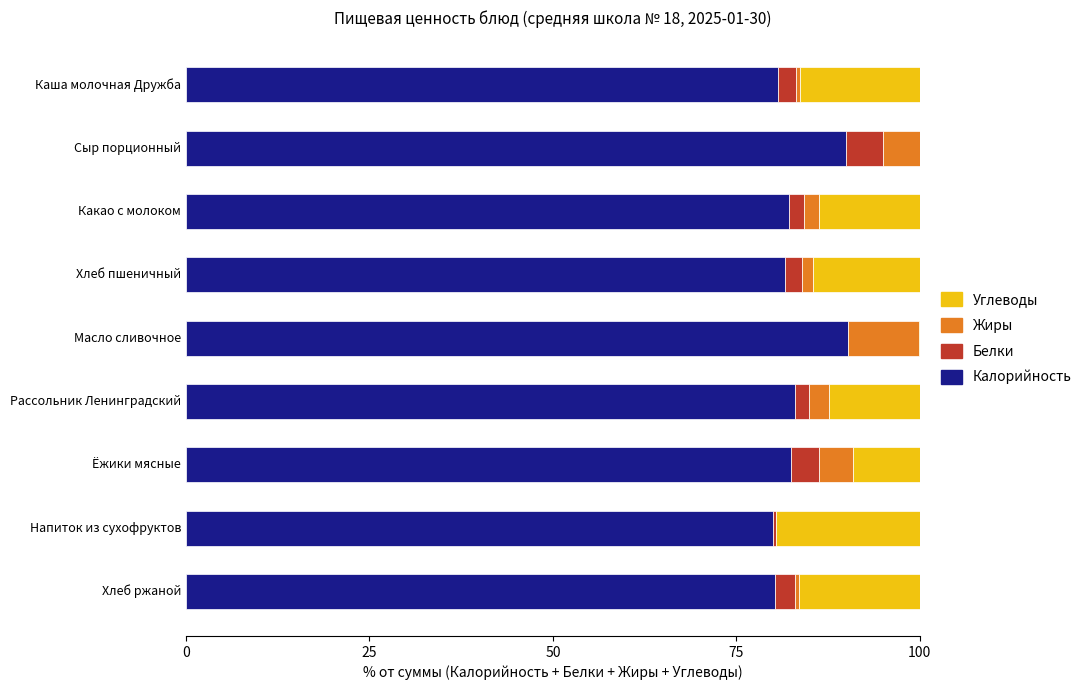

Is it true that Калорийность equals 89.9 at Сыр порционный?

True